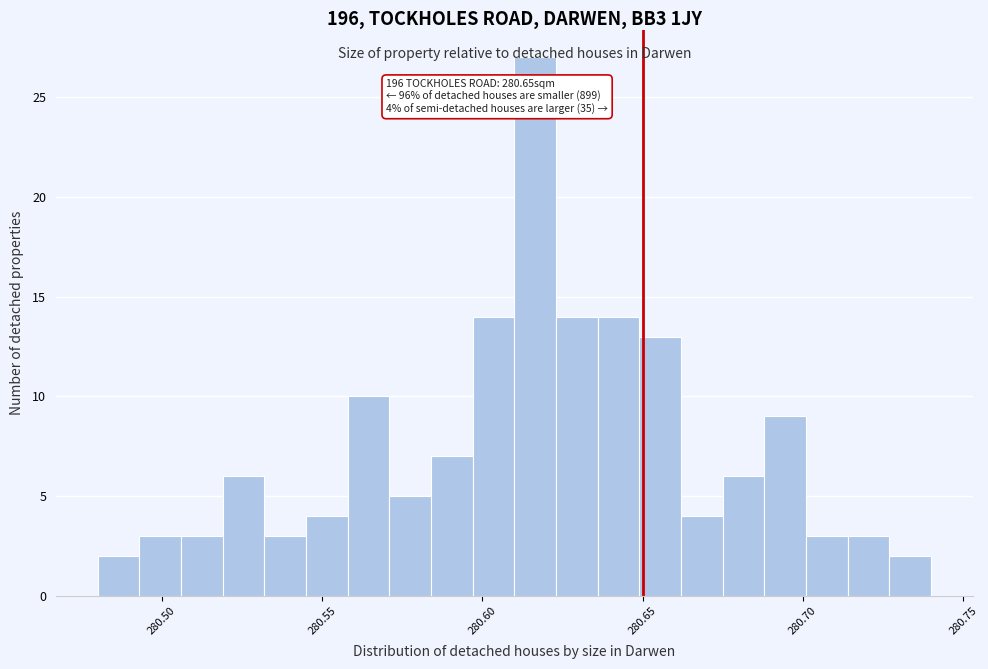

Around what value on the x-axis is the tallest bar? Give the approximate position of its centre, as read against the axis.

280.615